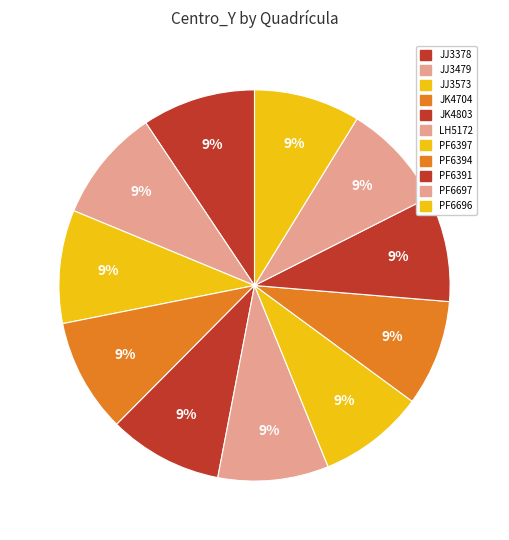

Which slice is the smallest?

PF6391